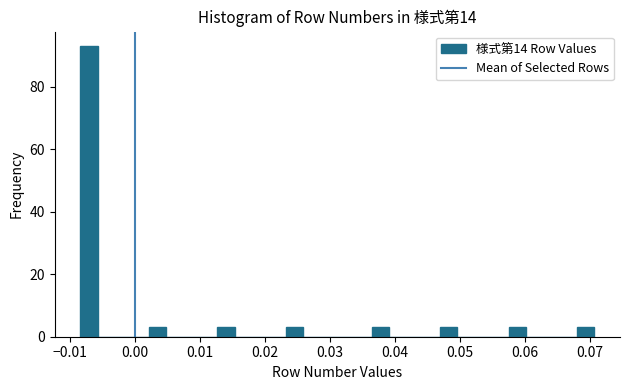

Read against the x-axis, roughly where is the centre of the tallest bar?

-0.007